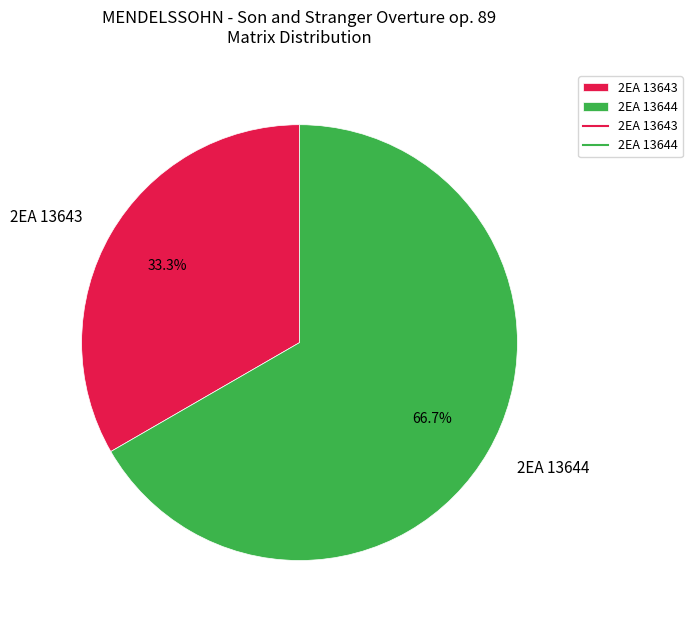

What is the largest slice in the pie chart?

2EA 13644